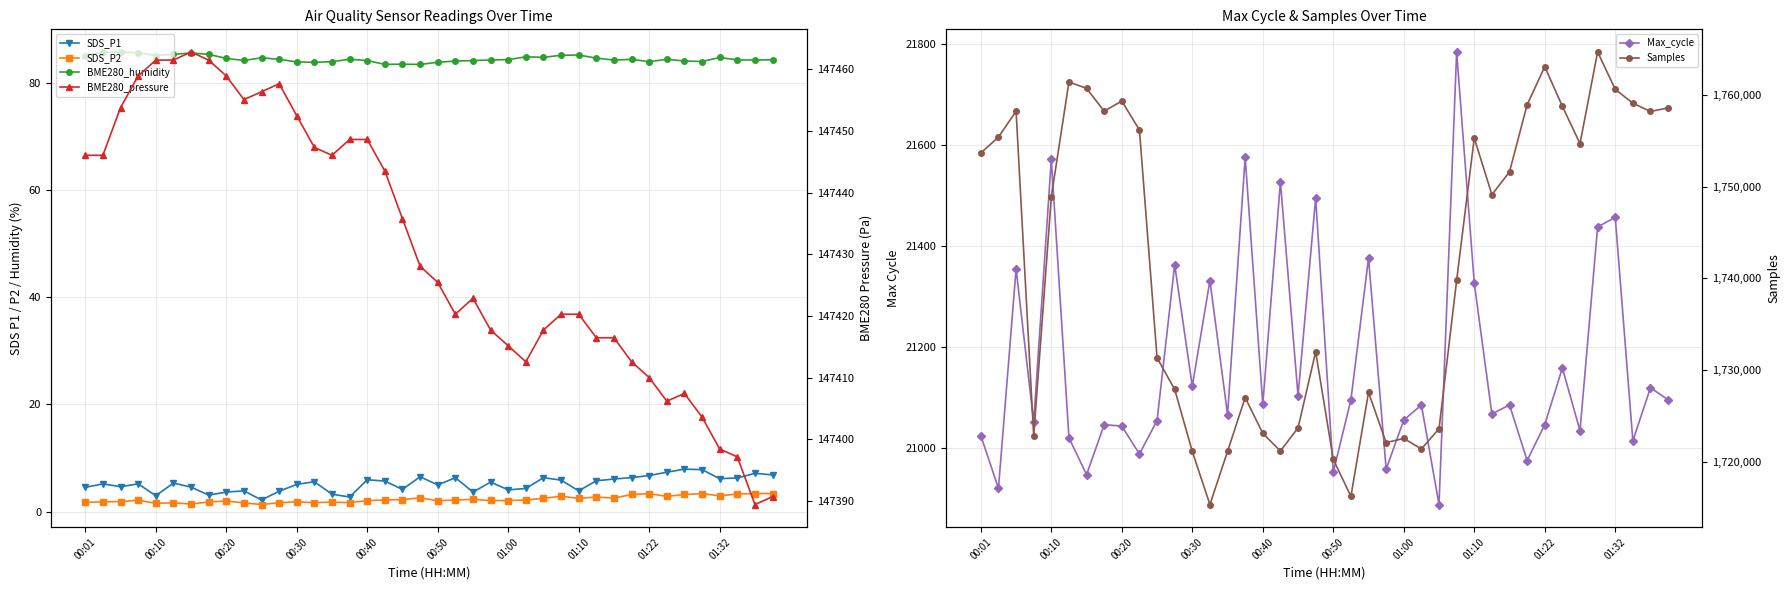

Which series has the largest range (max minus min)?

Samples